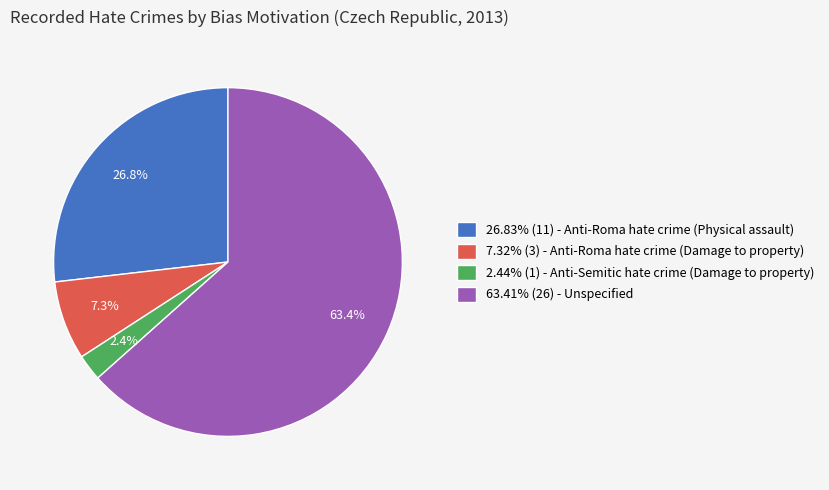

Approximately how many times larger is the value at 63.41% (26) - Unspecified compared to 7.32% (3) - Anti-Roma hate crime (Damage to property)?

8.7